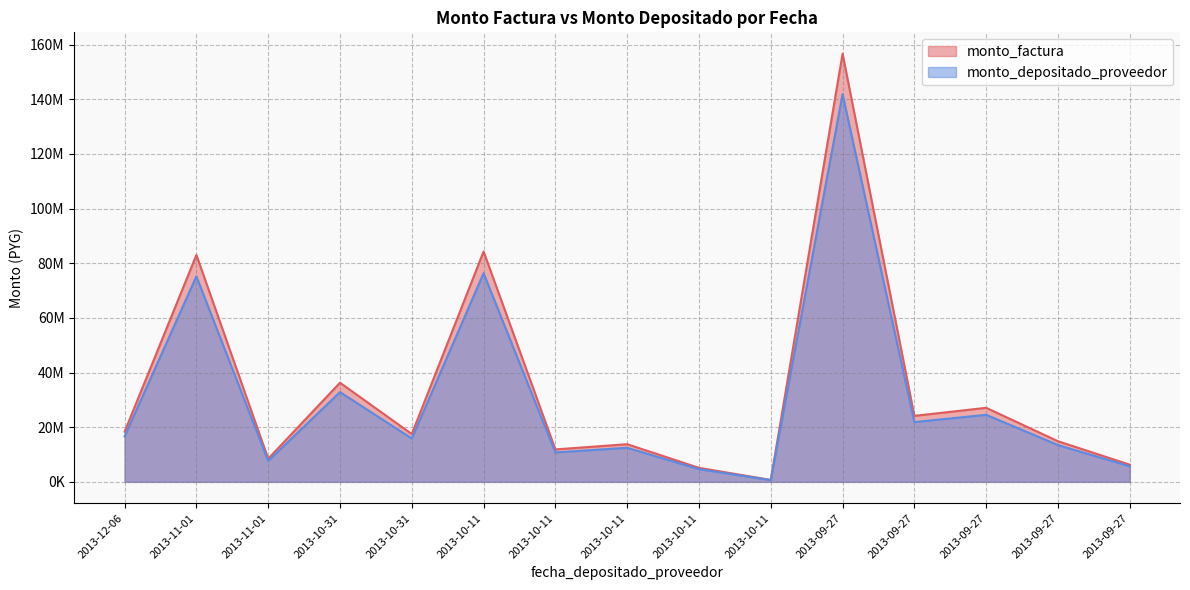

Rank the categories by monto_depositado_proveedor value from highest to lowest.

2013-09-27, 2013-10-11, 2013-11-01, 2013-10-31, 2013-09-27, 2013-09-27, 2013-12-06, 2013-10-31, 2013-09-27, 2013-10-11, 2013-10-11, 2013-11-01, 2013-09-27, 2013-10-11, 2013-10-11